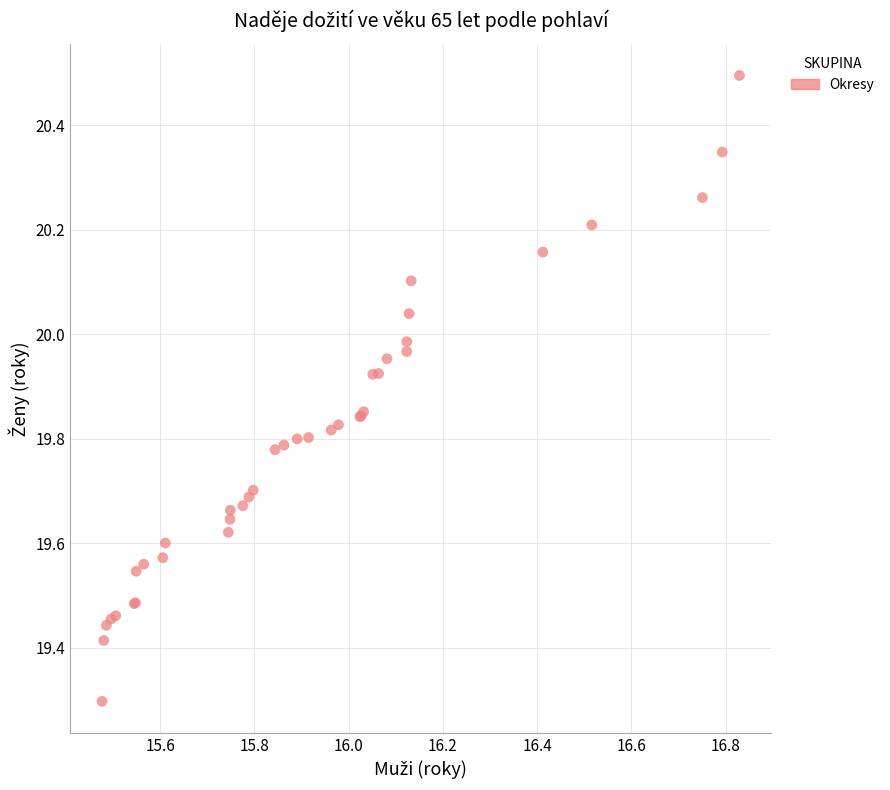

What Y value in the scatter plot is closest to 19?

19.3